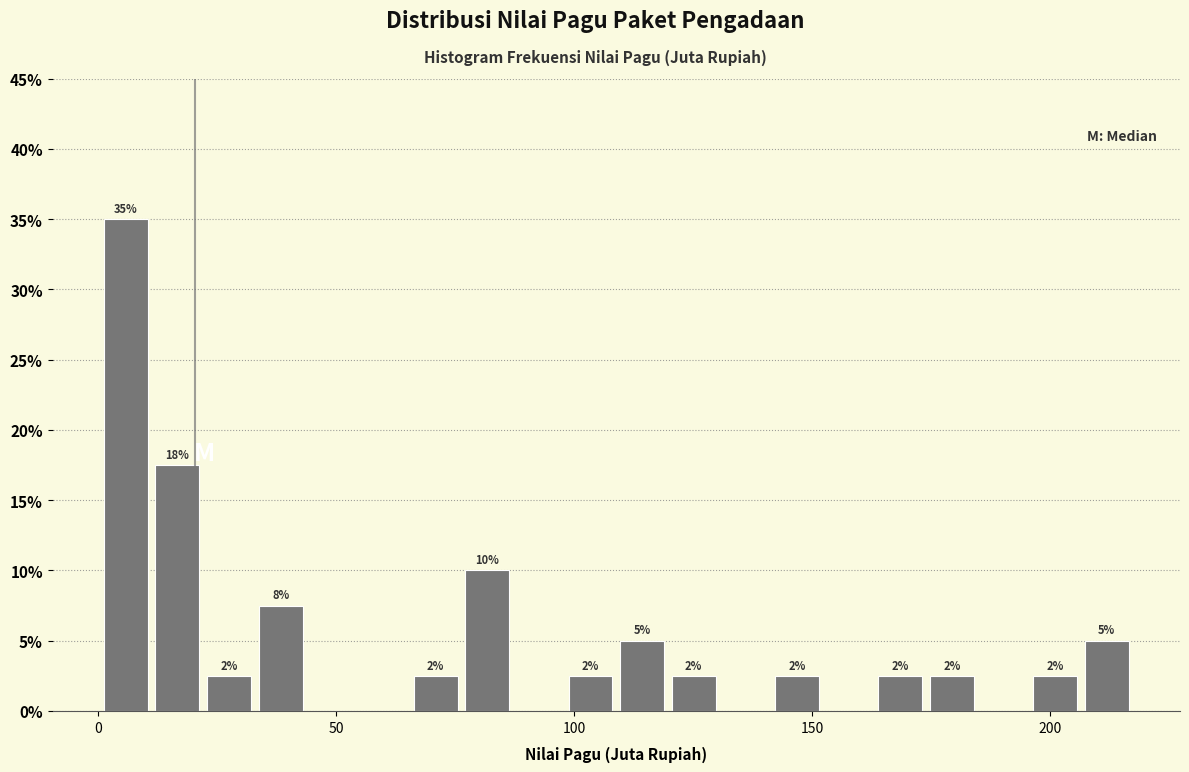

Read against the x-axis, roughly where is the centre of the tallest bar?

5